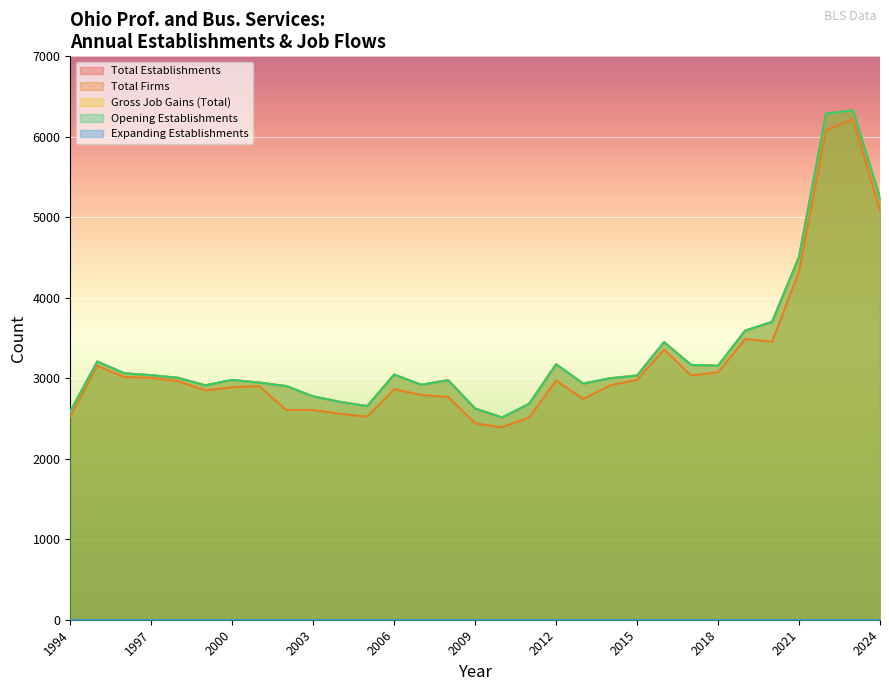

True or false: Total Establishments and Opening Establishments intersect in this chart.

False